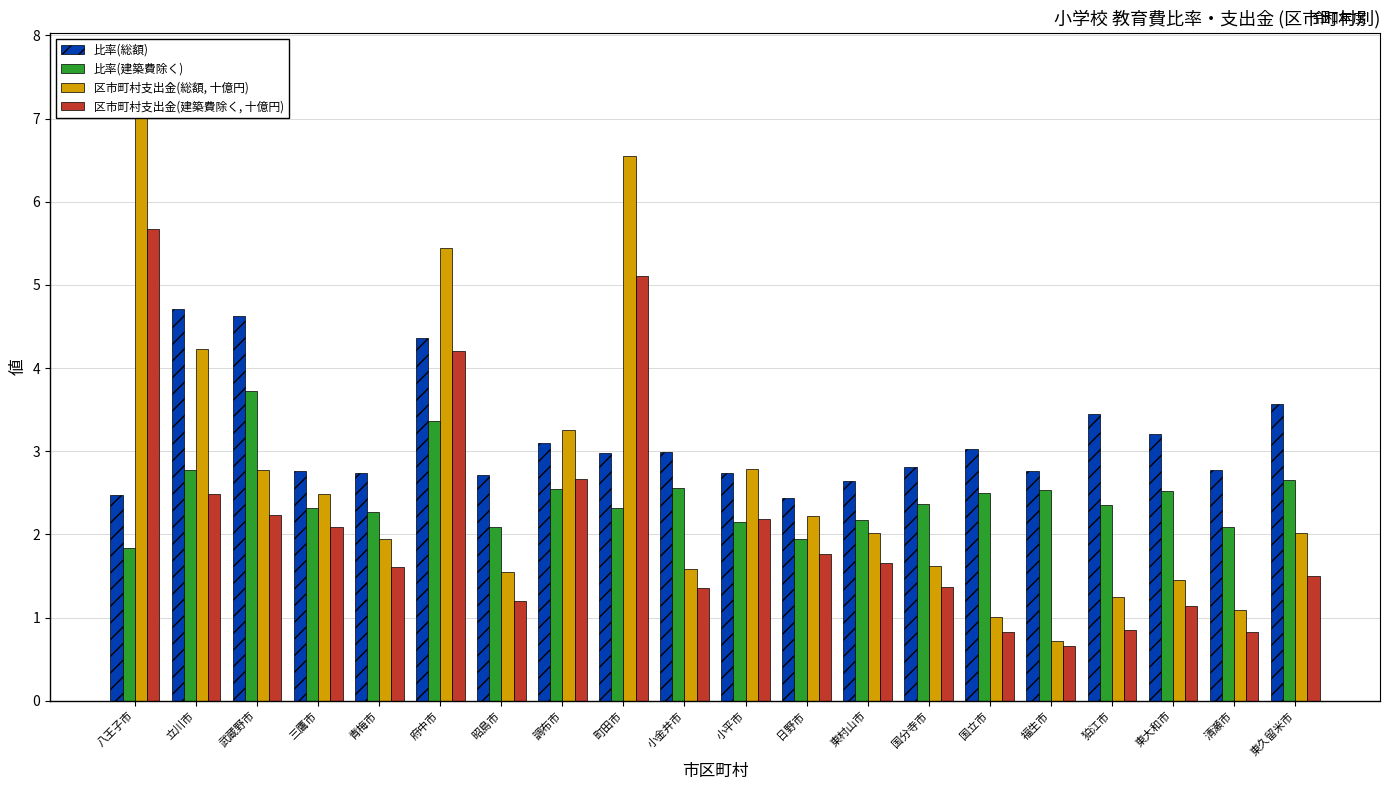

Where is 区市町村支出金(建築費除く, 十億円) nearest to the value 3?

調布市